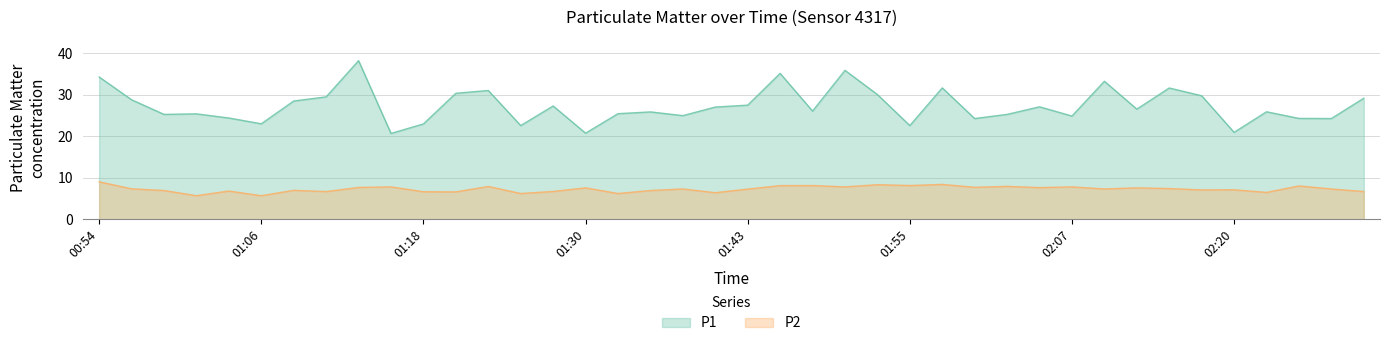

What value does the P2 series have at 01:40?

6.4